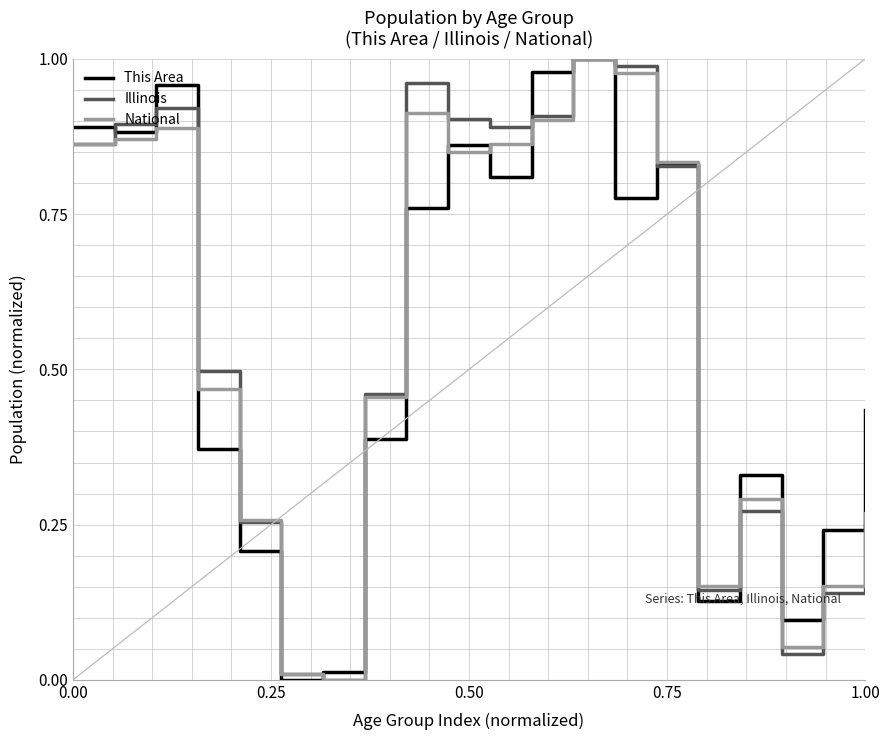

What is the sum of all National values?

11.1